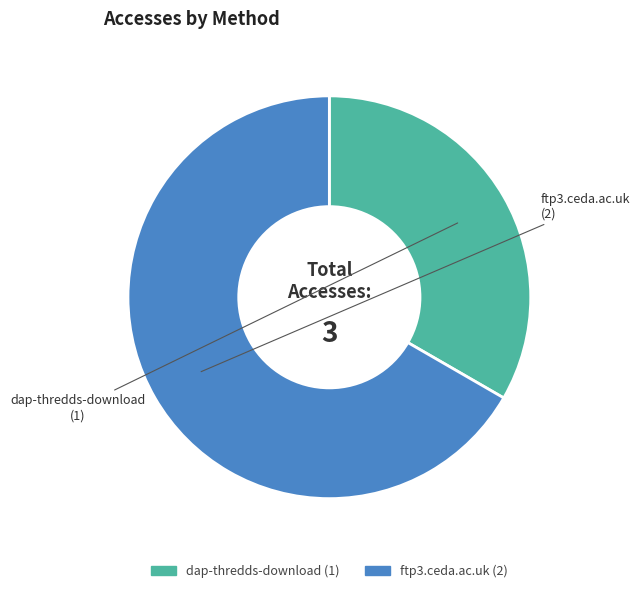

Approximately how many times larger is the value at ftp3.ceda.ac.uk compared to dap-thredds-download?

2.0